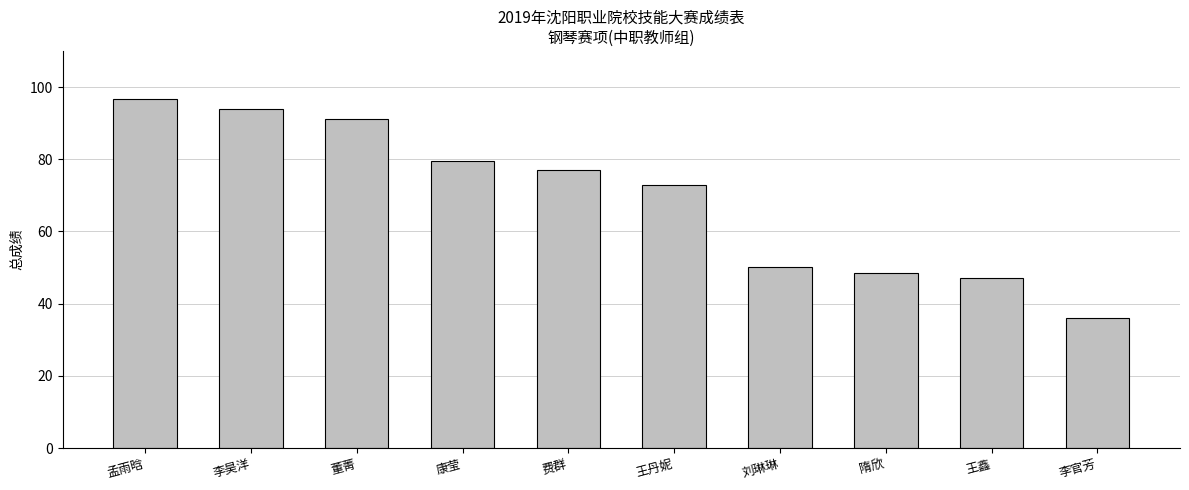

What is the average value?

69.3